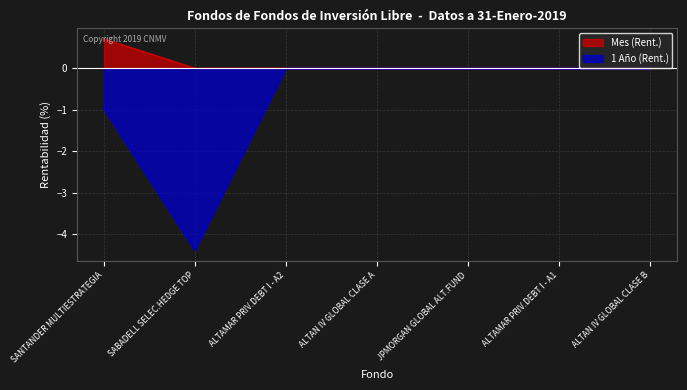

True or false: 1 Año (Rent.) and Mes (Rent.) intersect in this chart.

False